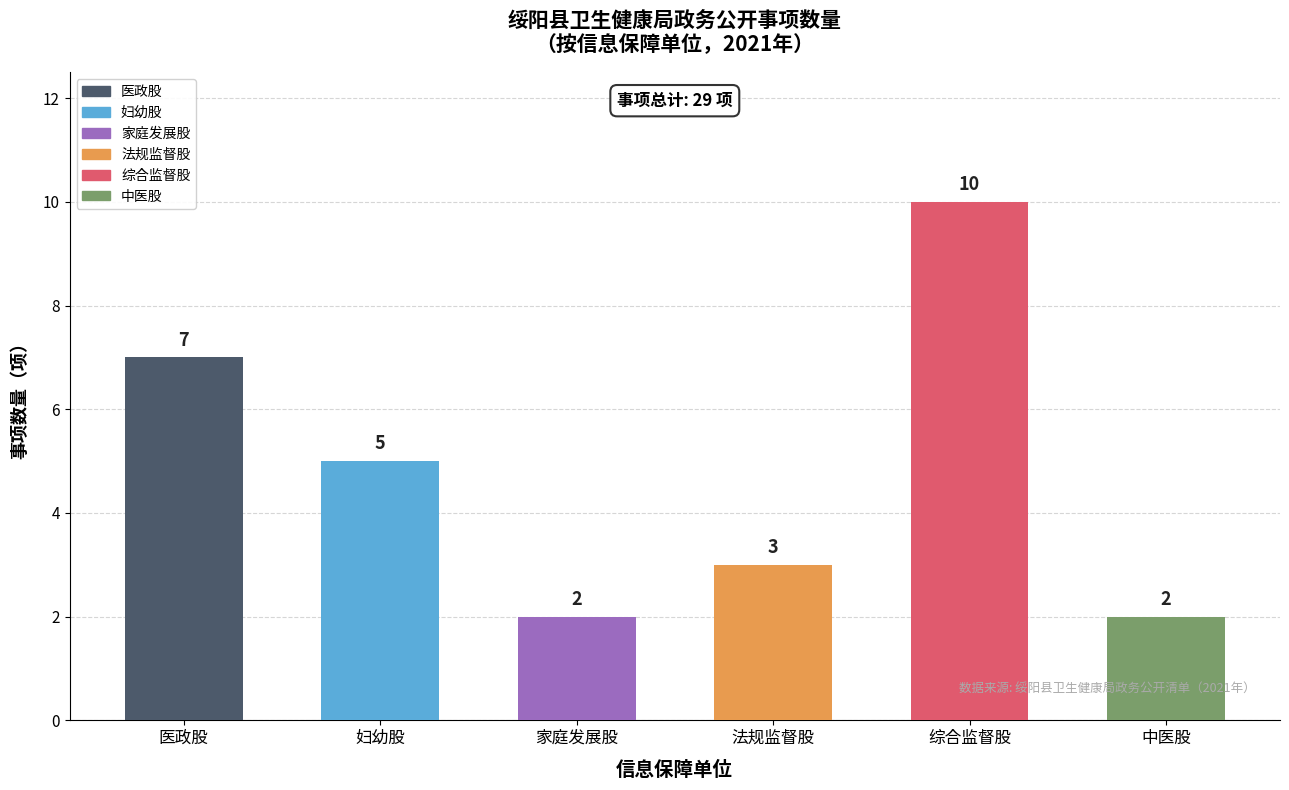

Is it true that the value at 家庭发展股 is 5?

False